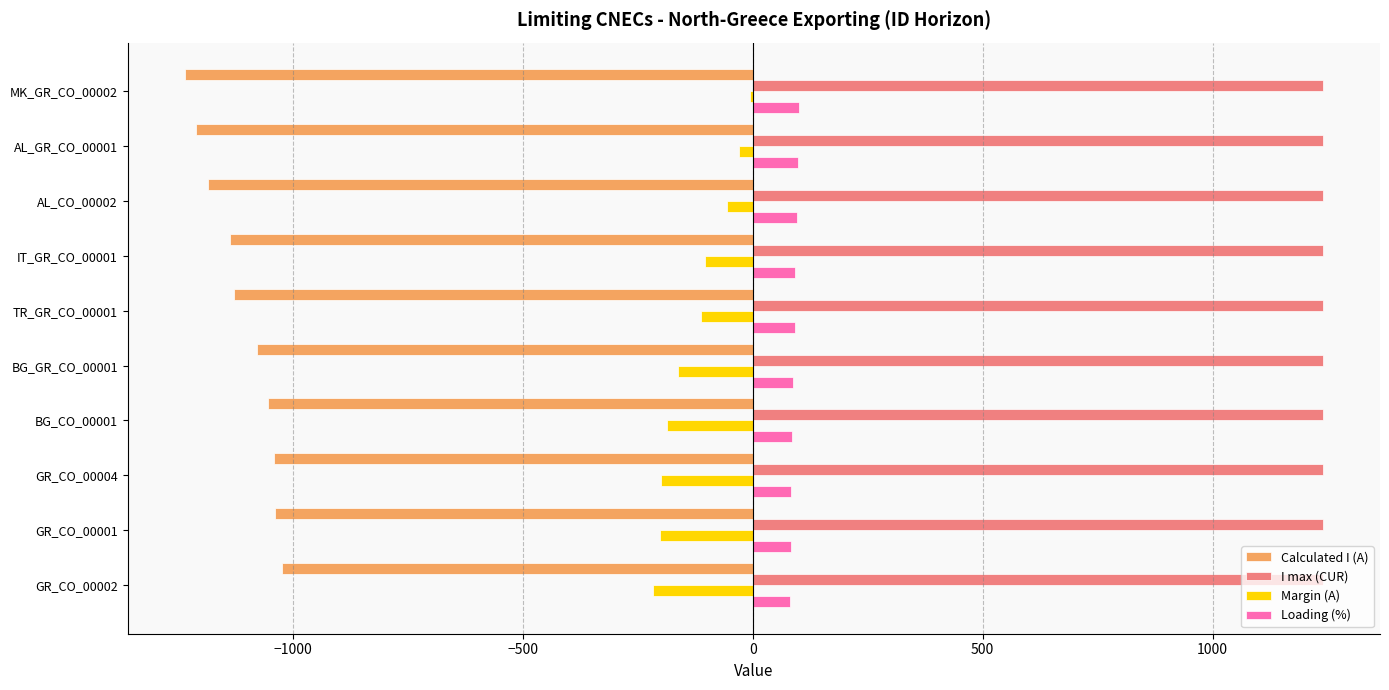

How many series are shown in this chart?

4